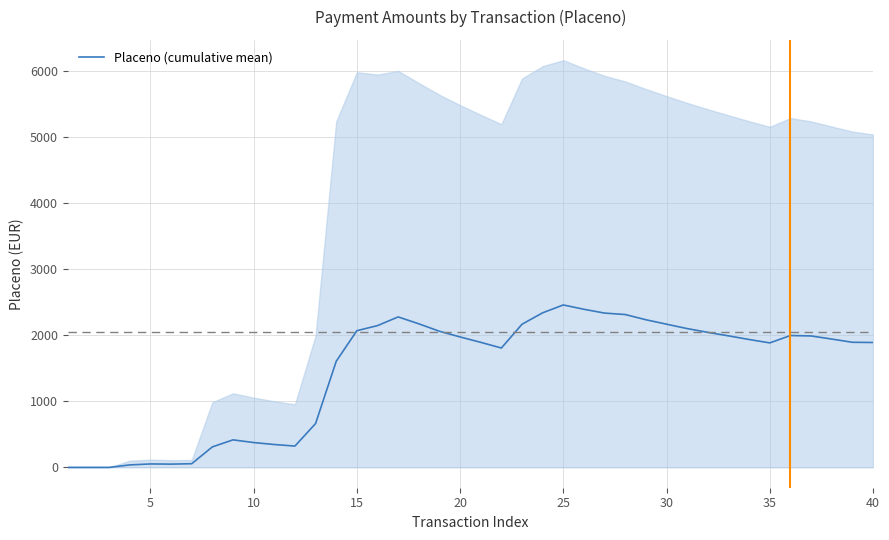

True or false: the data has more than 1 interior local peaks.

True